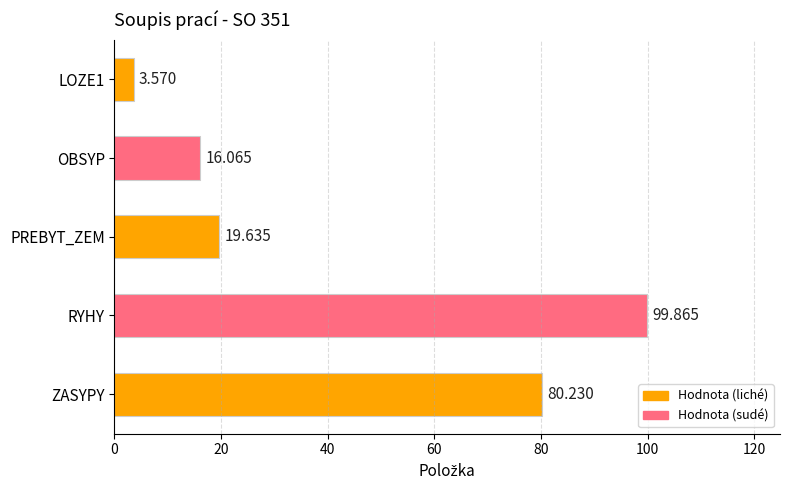

What is the label of the 4th bar from the bottom?

OBSYP